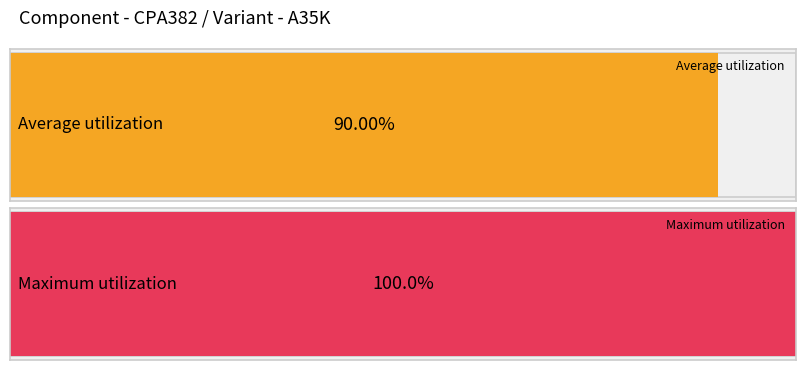

Are the bars grouped side by side (vs. stacked)?

Yes